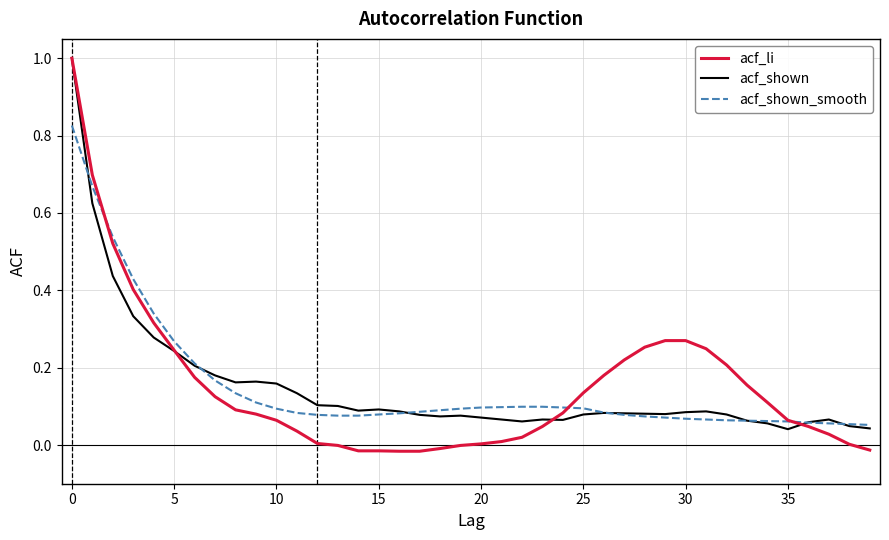

What is the maximum value shown in the chart?

1.0